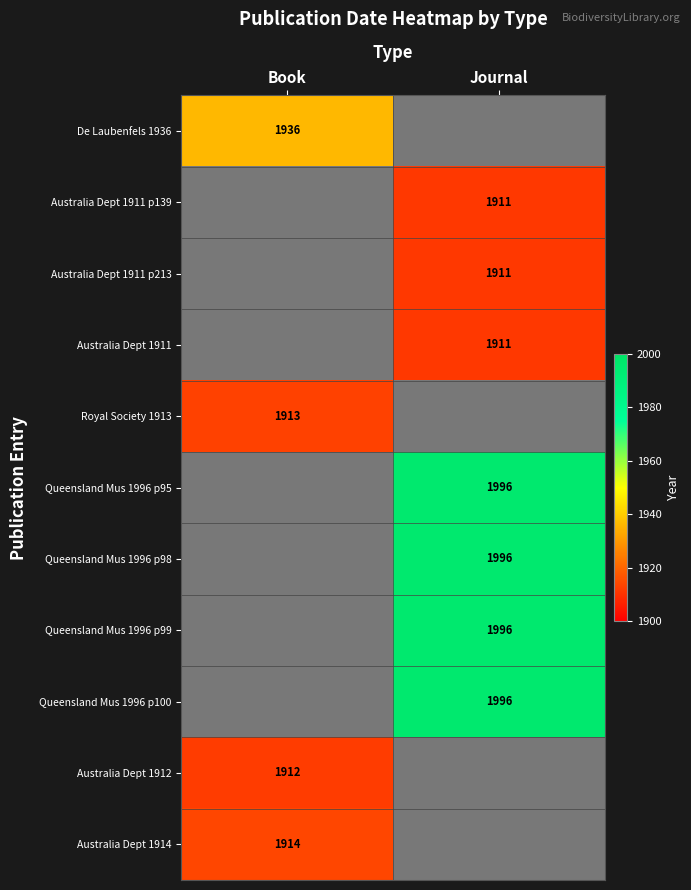

Is the value of Australia Dept 1914 at Book greater than the value of Queensland Mus 1996 p100 at Journal?

No